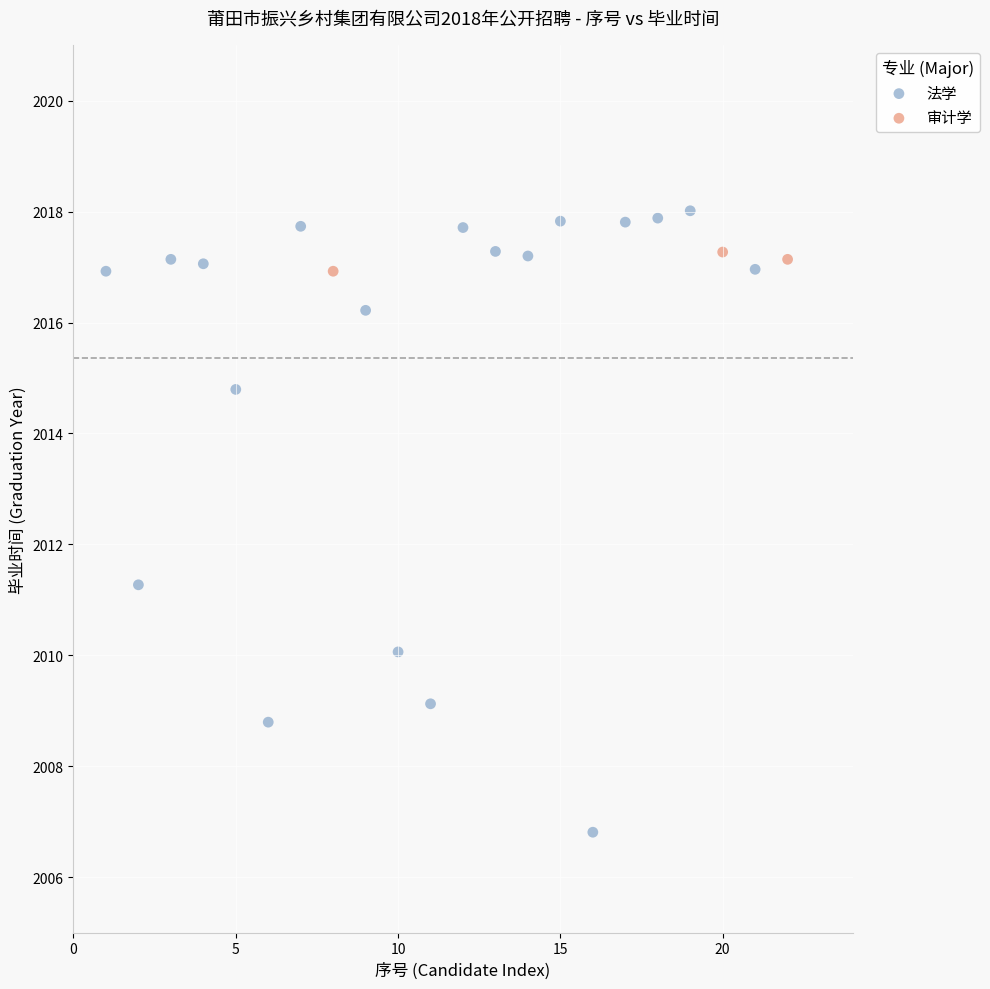

Which series contains the lowest Y value?

法学